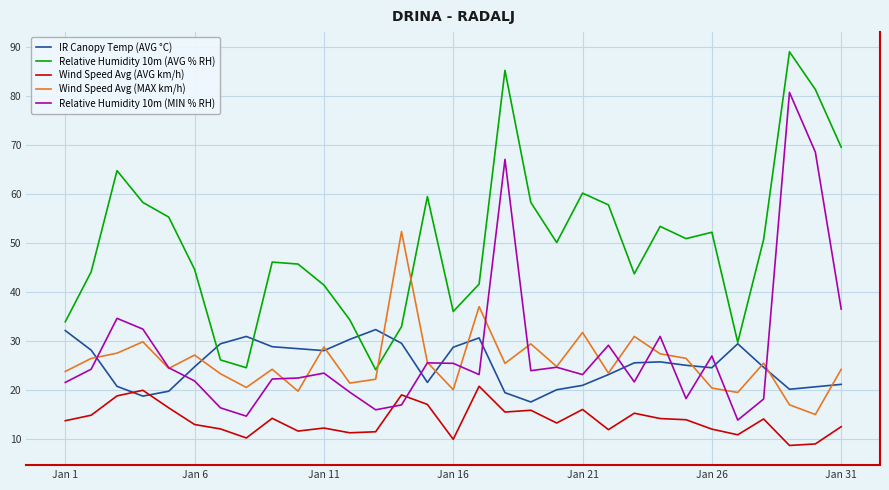

Which series has the largest total across all categories?

Relative Humidity 10m (AVG % RH)